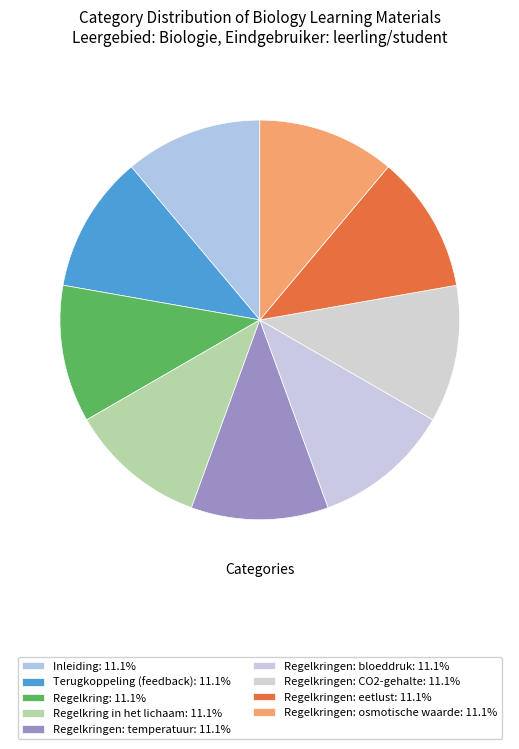

Which category has the biggest portion of the pie?

Regelkringen: osmotische waarde